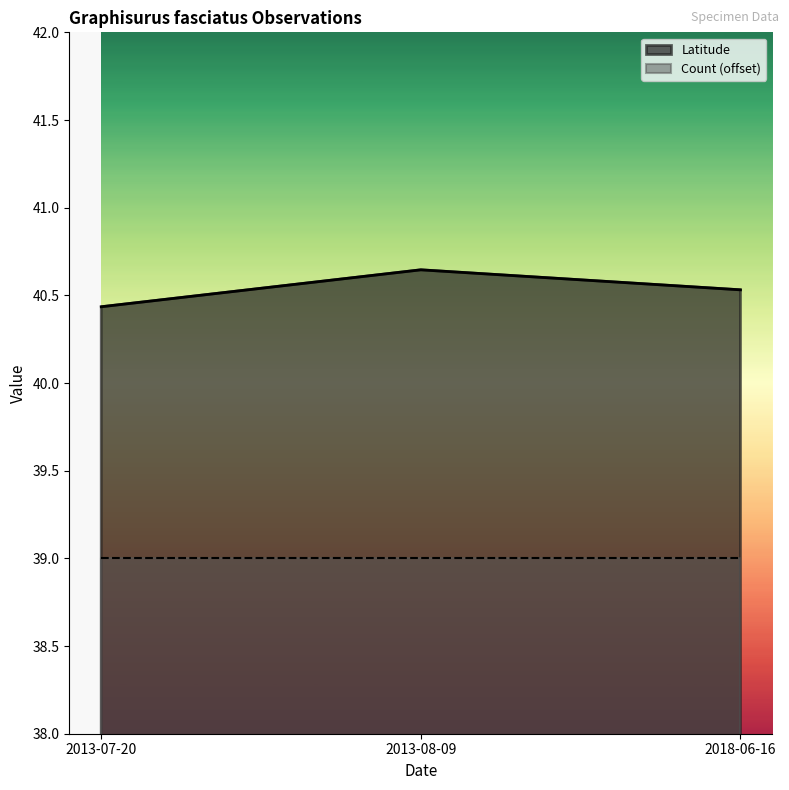

What is the difference between the highest and lowest values at 2018-06-16?

1.5